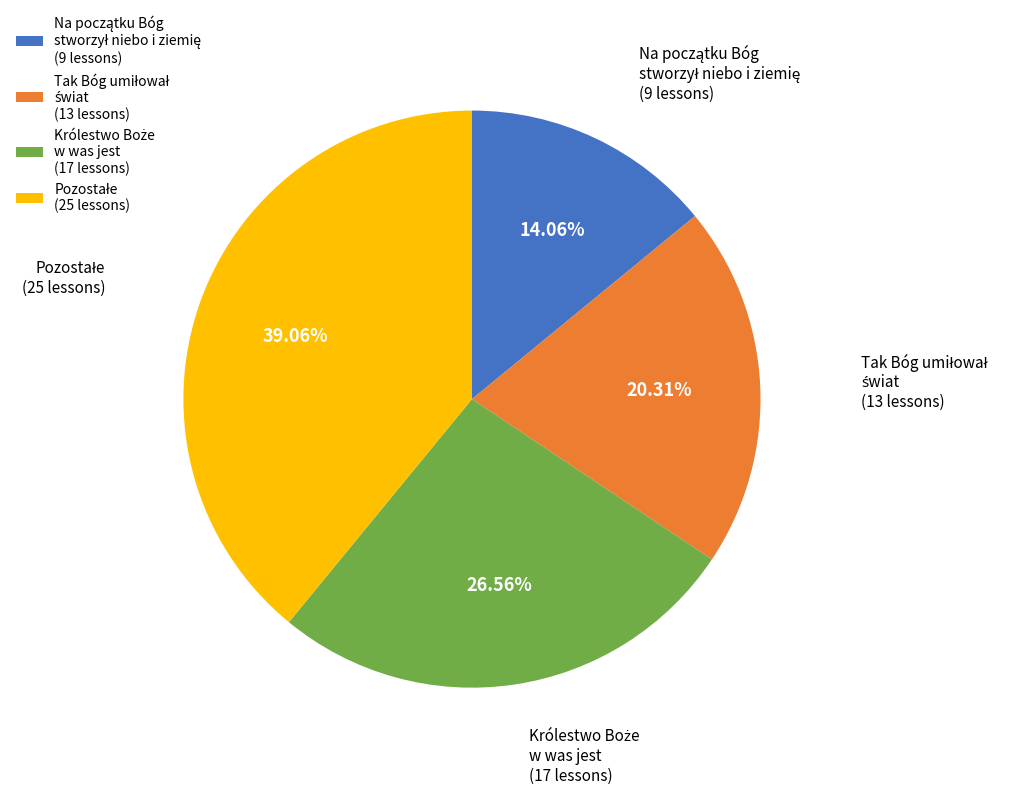

Is there any slice that represents more than half of the pie?

No